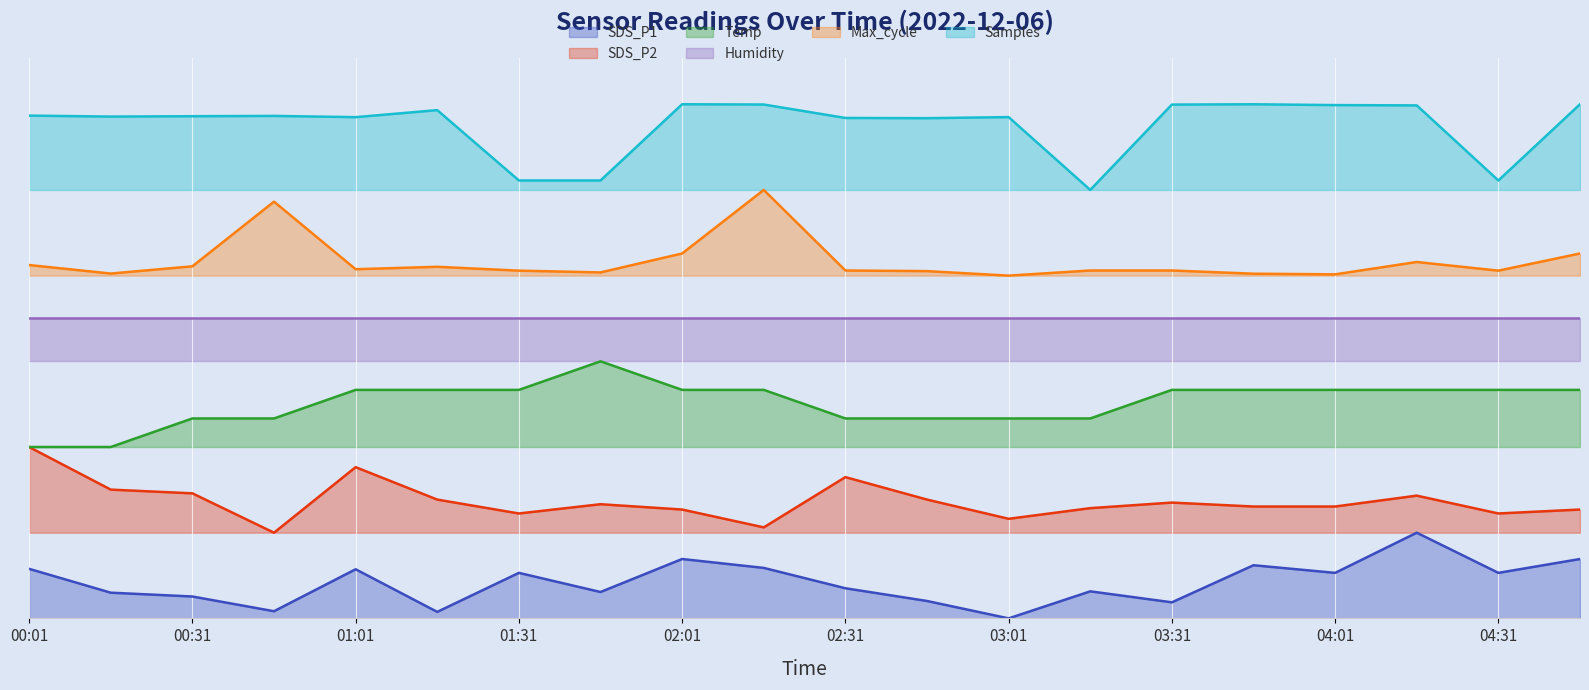

Which series has the largest total across all categories?

Samples